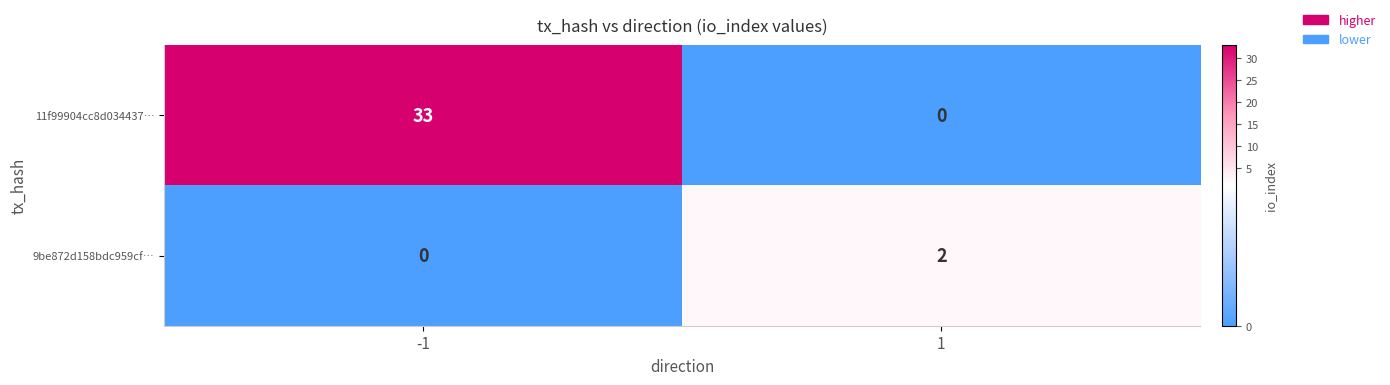

Which series changed the most between -1 and 1?

11f99904cc8d034437…